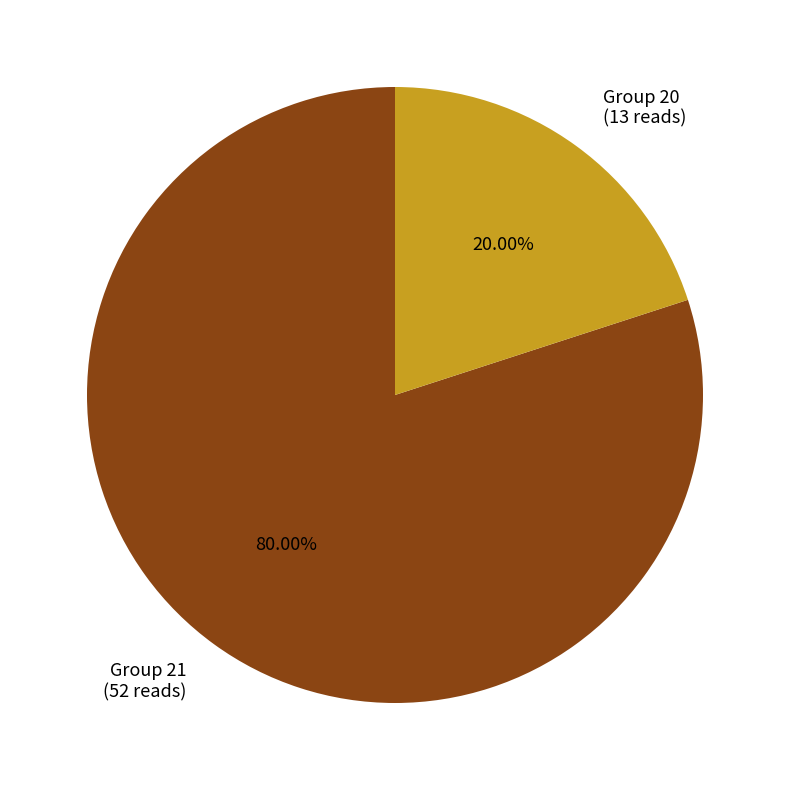

Rank the categories by value from lowest to highest.

Group 20 (13 reads), Group 21 (52 reads)